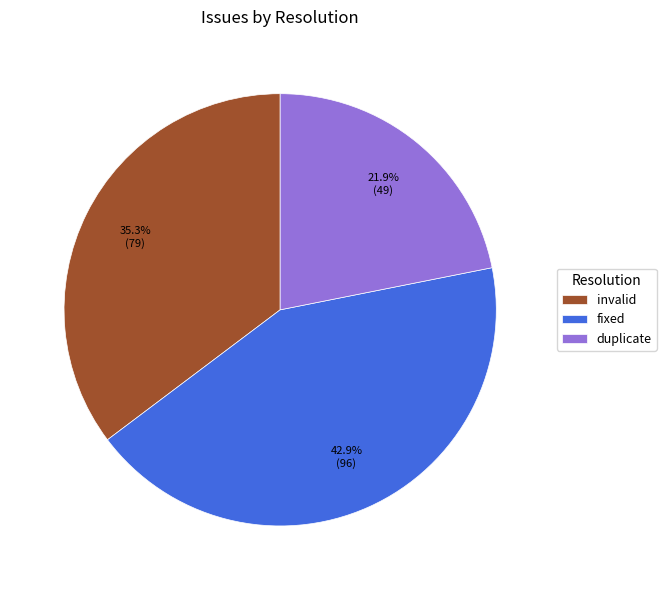

Combined, what portion of the pie is fixed and invalid?

78.1%